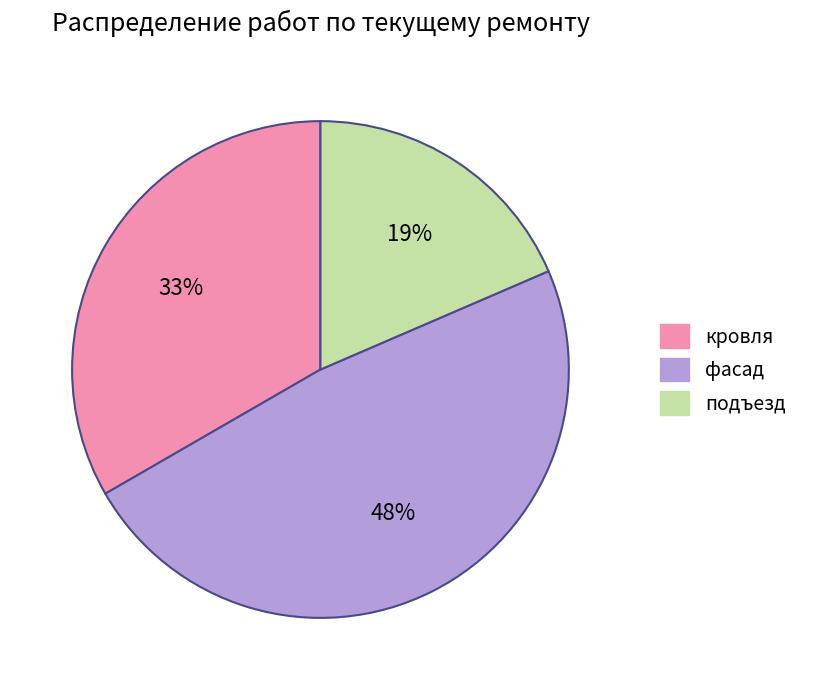

To the nearest percent, what is the average slice percentage?

33%